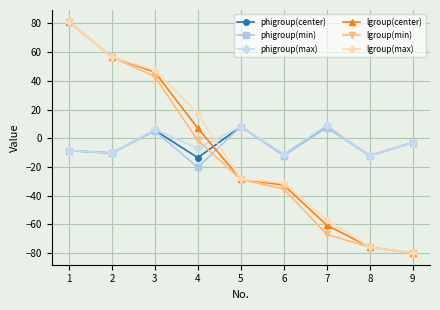

Is this an area chart (filled region under the line)?

No